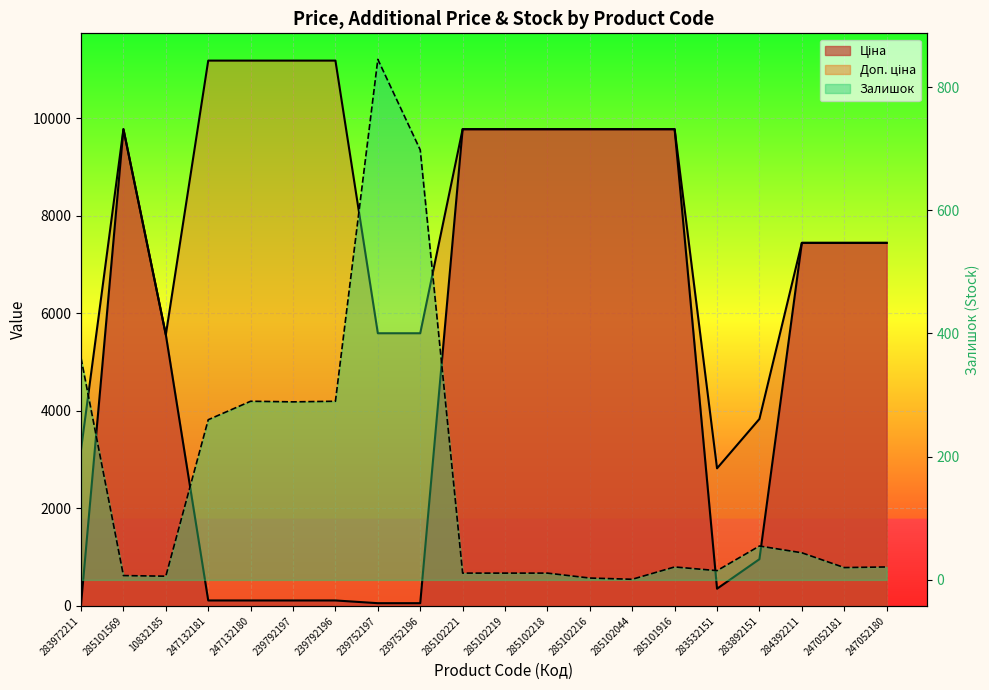

What is the difference between the highest and lowest values at 285102216?

9772.5